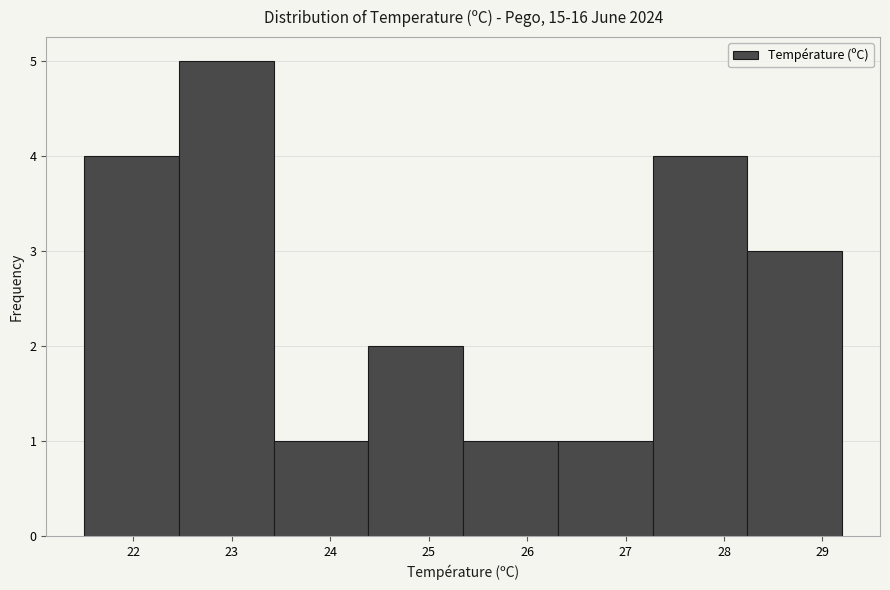

What is the height of the bar covering 25.4 to 26.3 on the x-axis? Neither the bar edges nor the heights are printed on the chart, so give them approximately, as read against the axes.

1